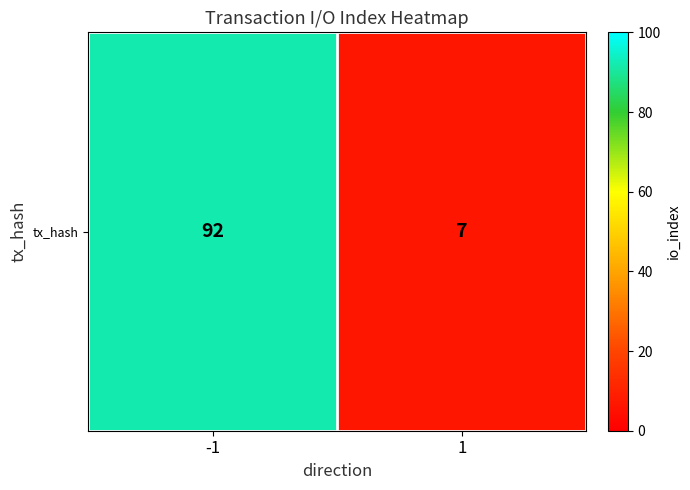

Which has a higher value, 1 or -1?

-1